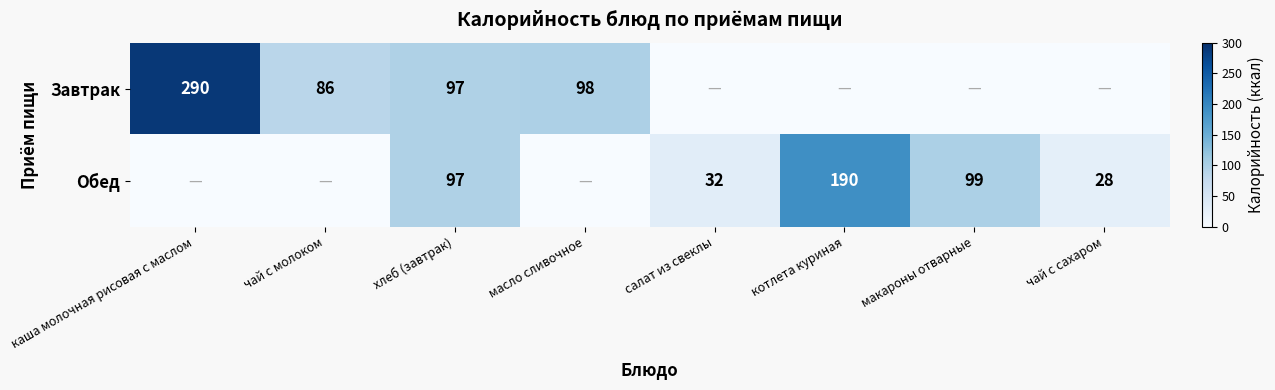

The value of Завтрак at каша молочная рисовая с маслом is 290. True or false?

True